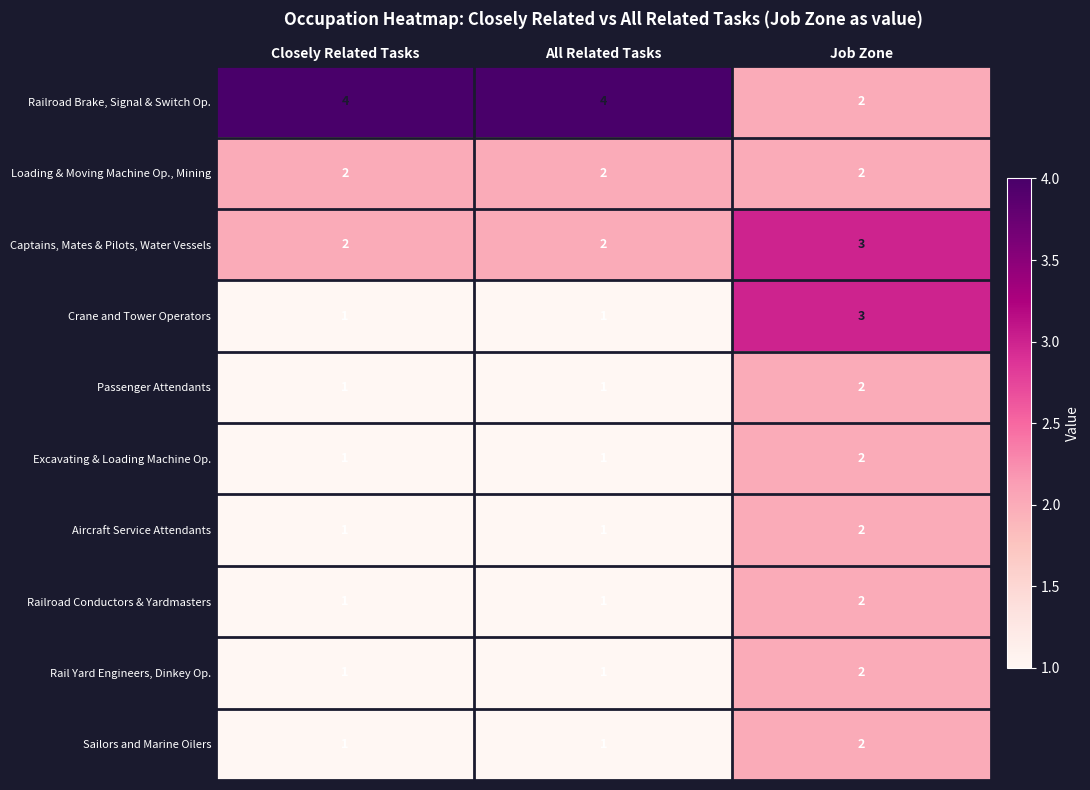

What is the difference between the highest and lowest values at Closely Related Tasks?

3